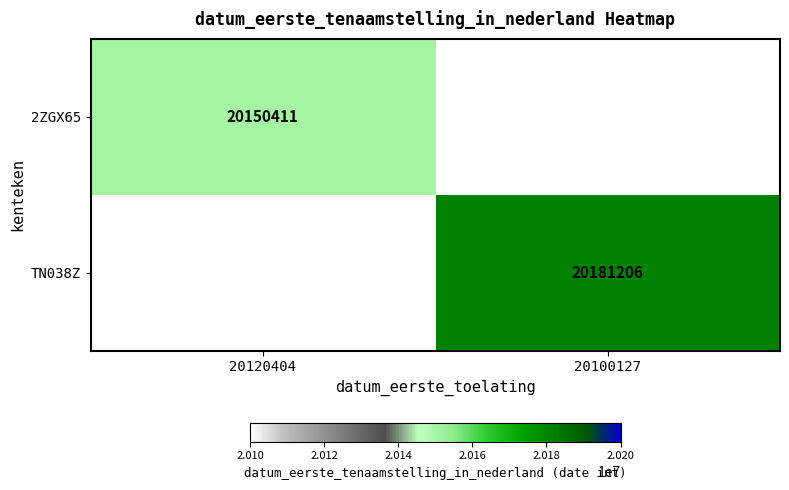

Is the value of 2ZGX65 at 20120404 greater than the value of TN038Z at 20100127?

No